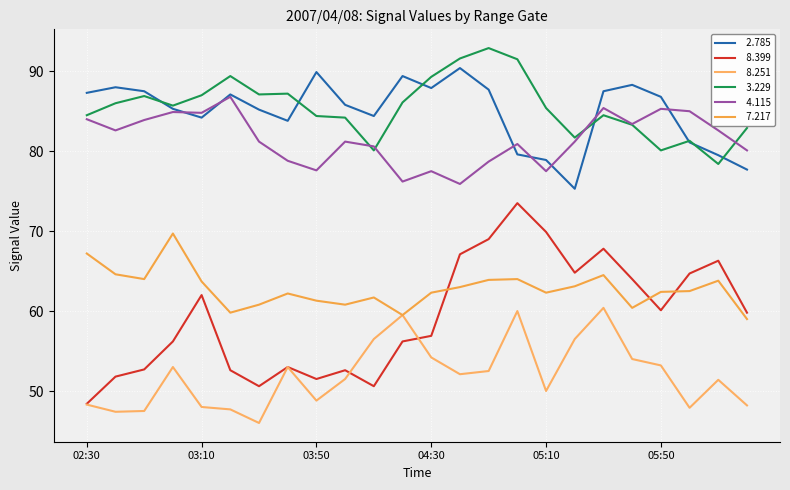

How many lines are shown in the chart?

6